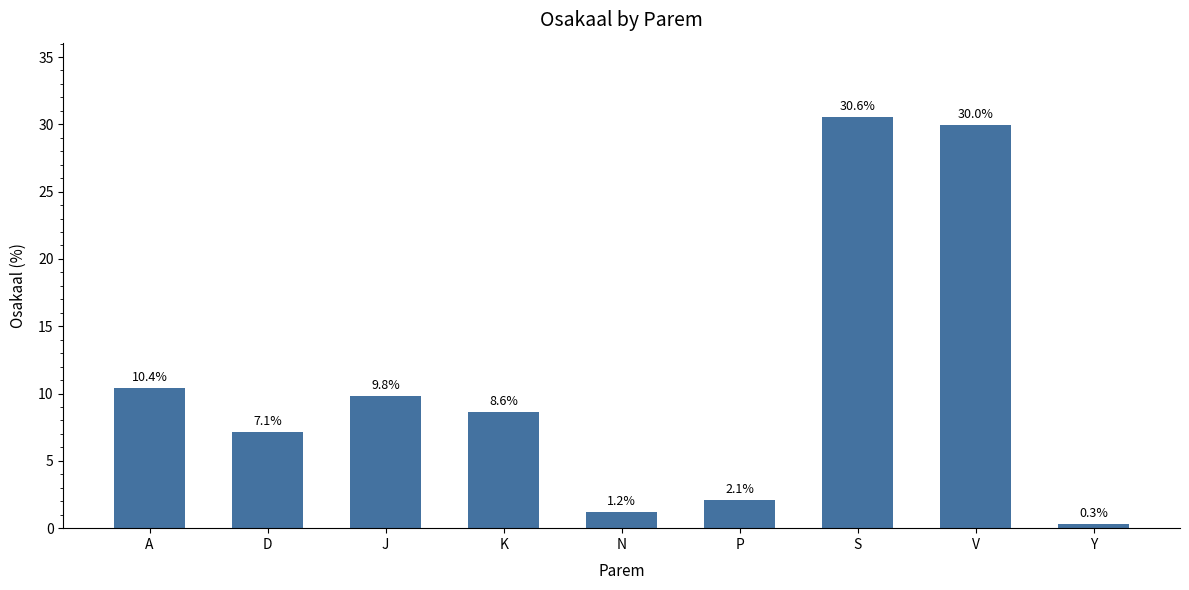

Reading left to right, list all the values displayed in this chart.

A=10.4	D=7.1	J=9.8	K=8.6	N=1.2	P=2.1	S=30.6	V=30.0	Y=0.3